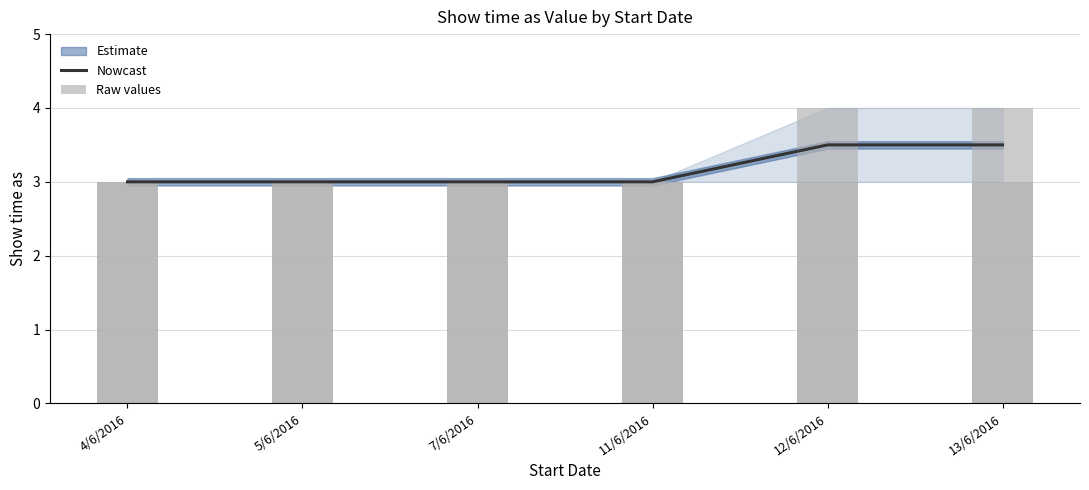

At which category does the chart reach its peak across all series?

12/6/2016